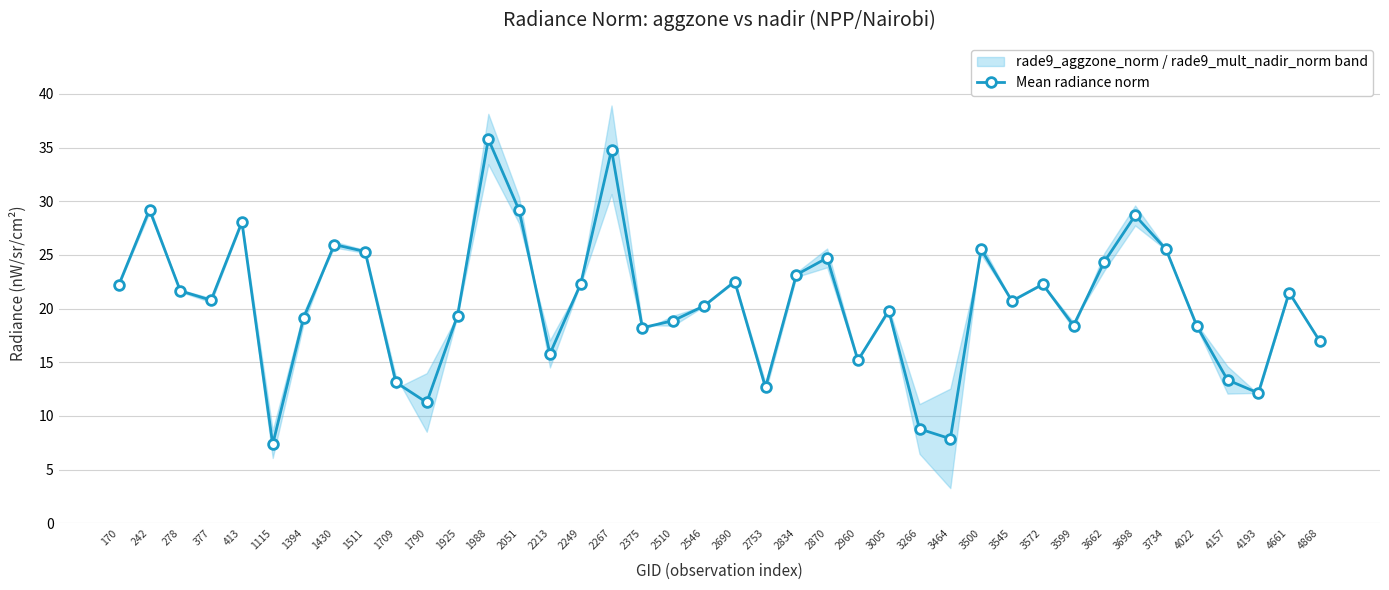

Between 3599 and 413, which is larger?

413